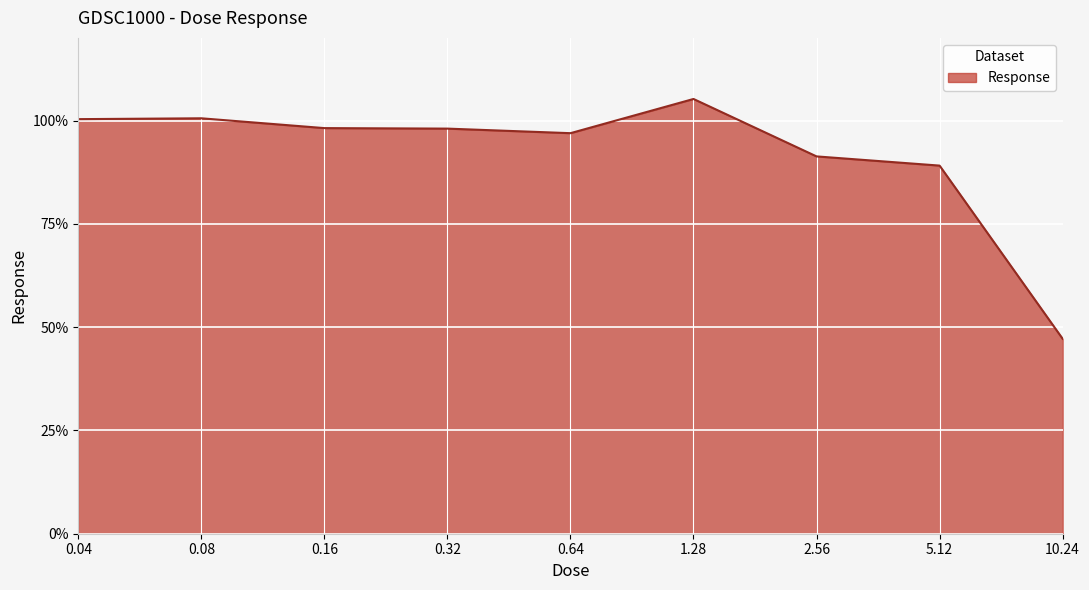

Approximately how many times larger is the value at 10.24 compared to 0.32?

0.5